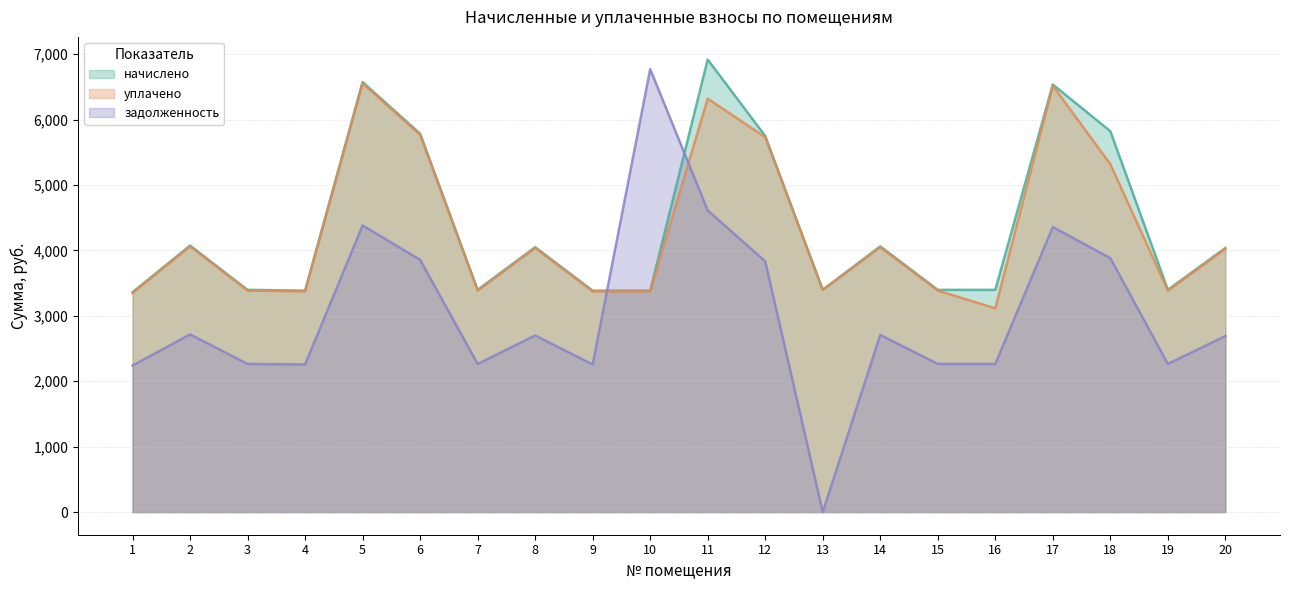

True or false: уплачено and начислено cross at least once.

False